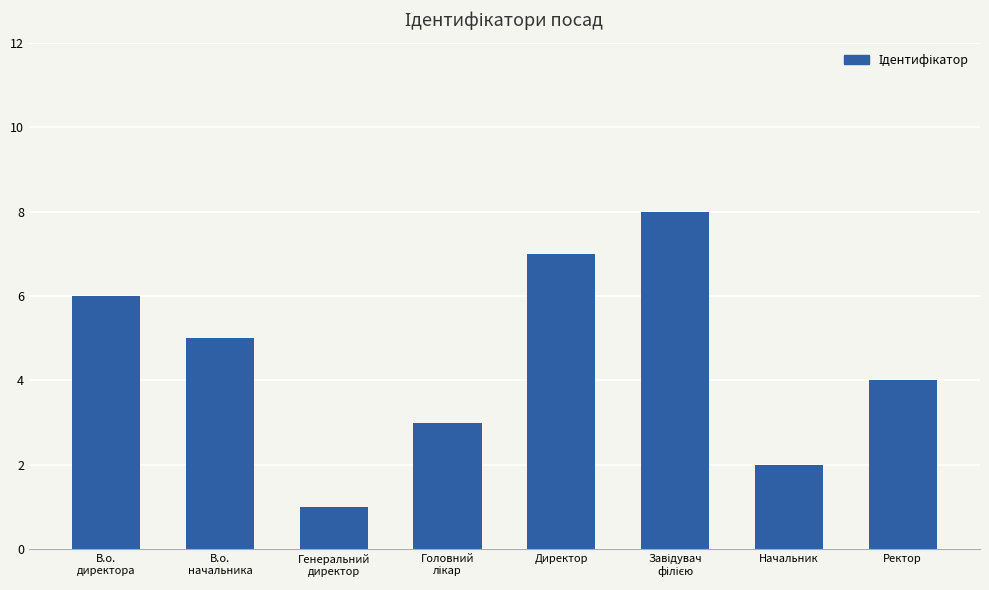

Reading right to left, list all the values displayed in this chart.

4	2	8	7	3	1	5	6